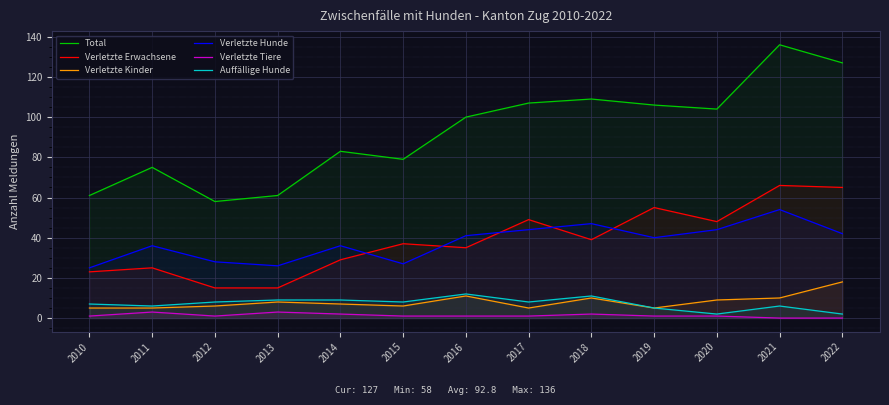

List the series in order of their peak value, lowest first.

Verletzte Tiere, Auffällige Hunde, Verletzte Kinder, Verletzte Hunde, Verletzte Erwachsene, Total